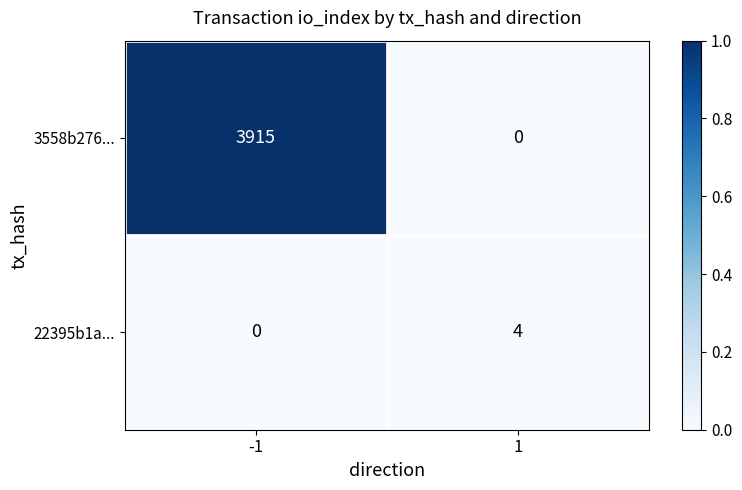

What is the maximum value shown in the chart?

3915